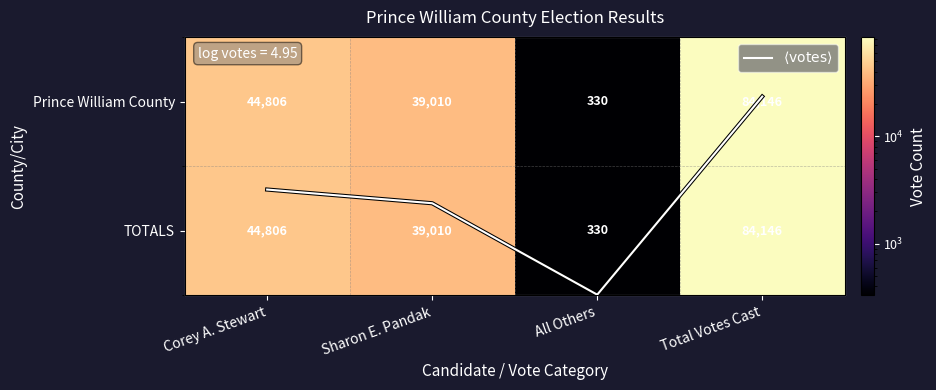

Rank the categories by Prince William County value from lowest to highest.

All Others, Sharon E. Pandak, Corey A. Stewart, Total Votes Cast